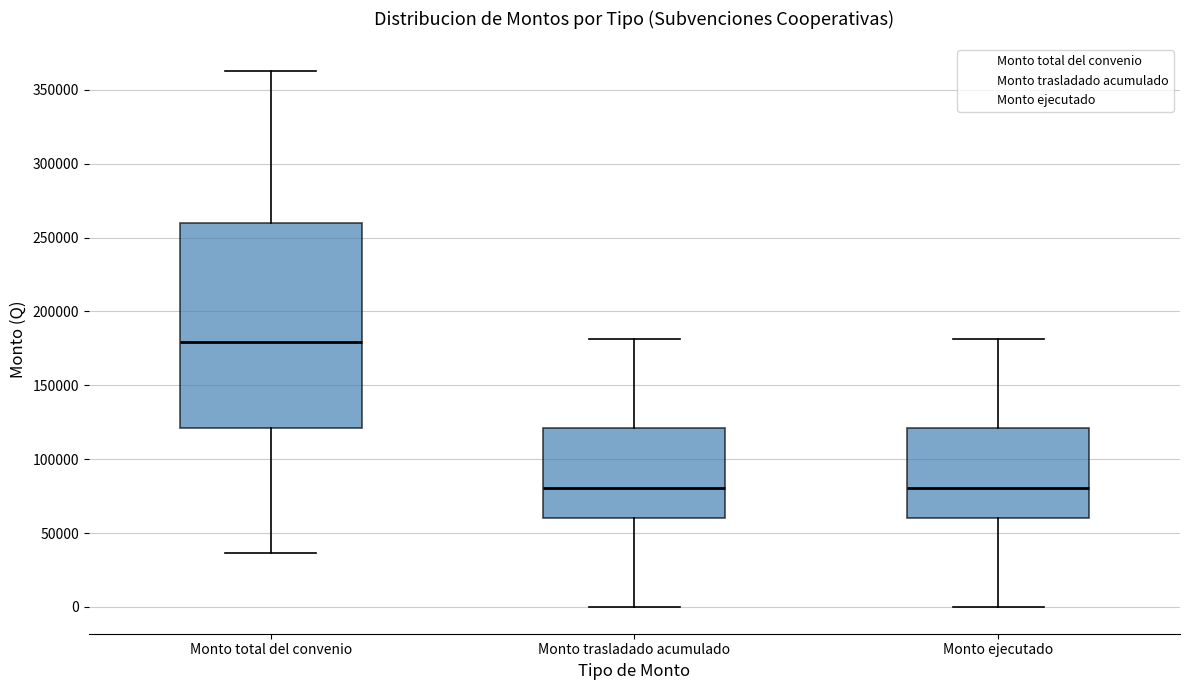

Which box has the highest median line?

Monto total del convenio